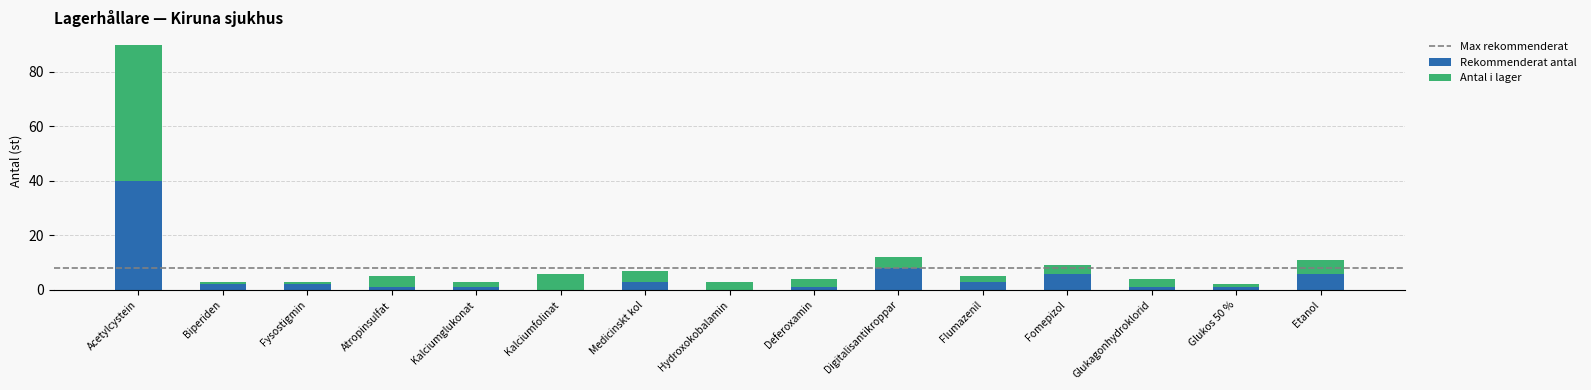

What is the maximum value for Rekommenderat antal?

40